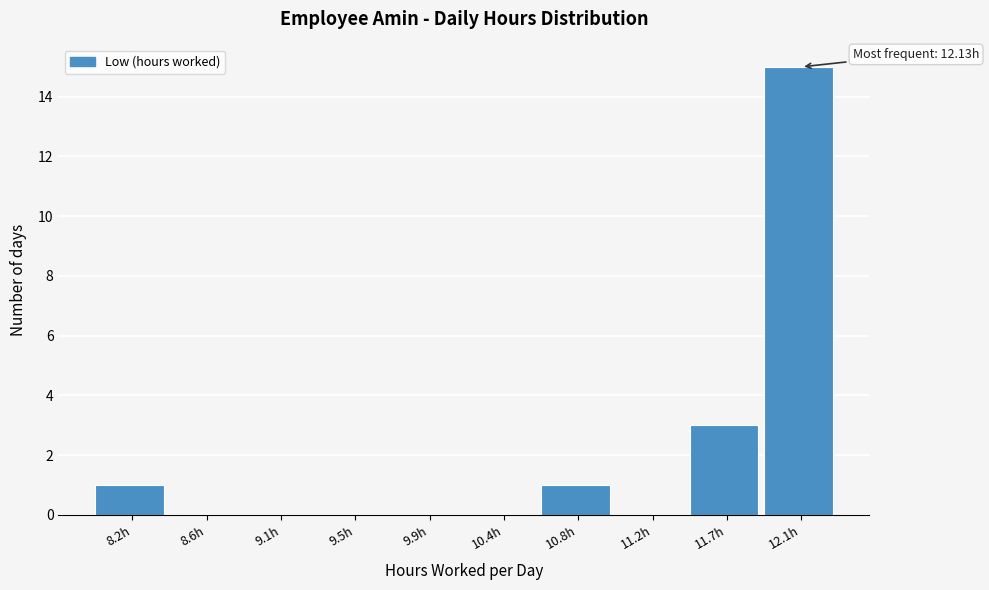

Reading left to right, extract all data points from this chart.

8.2h=1	8.6h=0	9.1h=0	9.5h=0	9.9h=0	10.4h=0	10.8h=1	11.2h=0	11.7h=3	12.1h=15